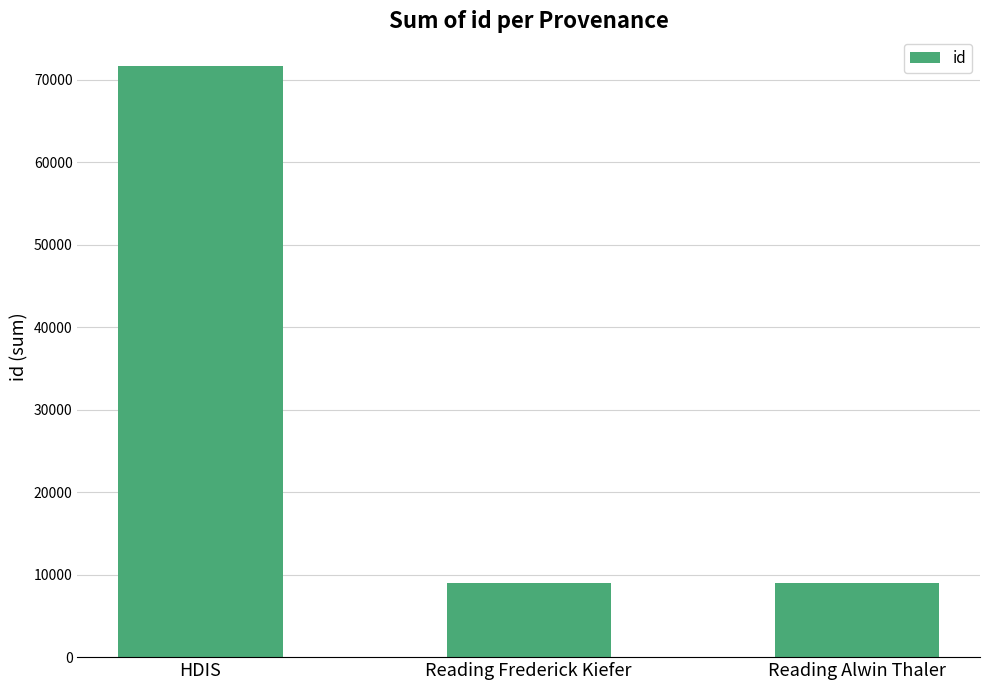

Where does the data first go above 8943?

HDIS